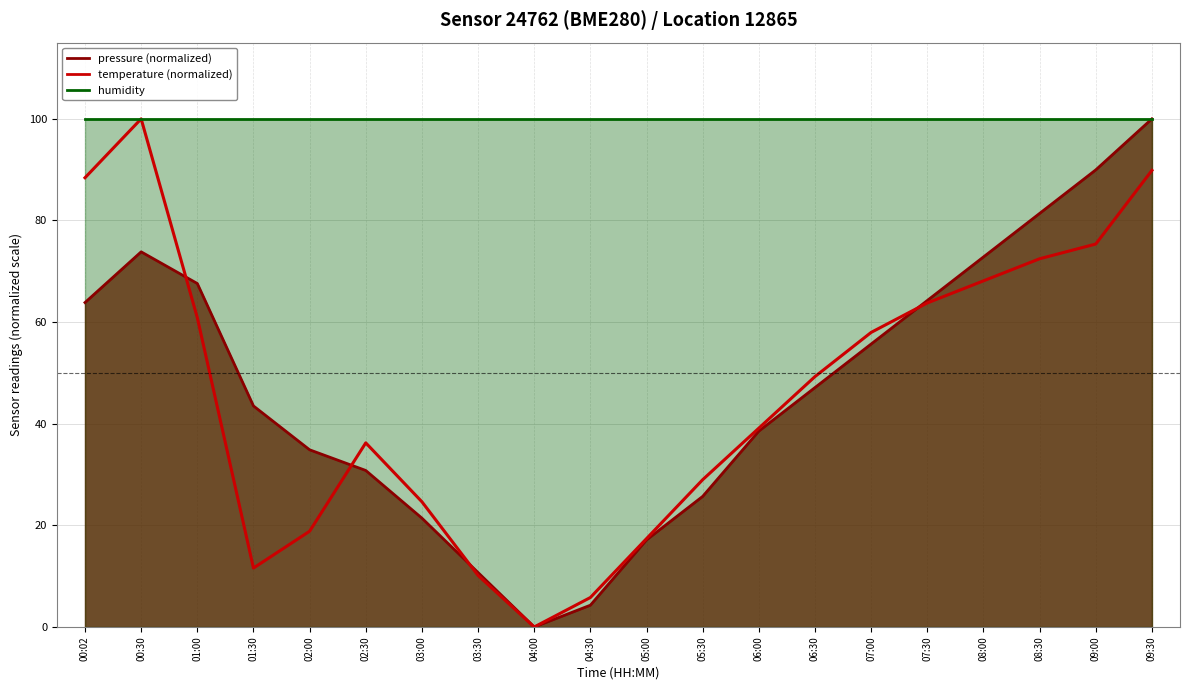

How many values are below 49?

10